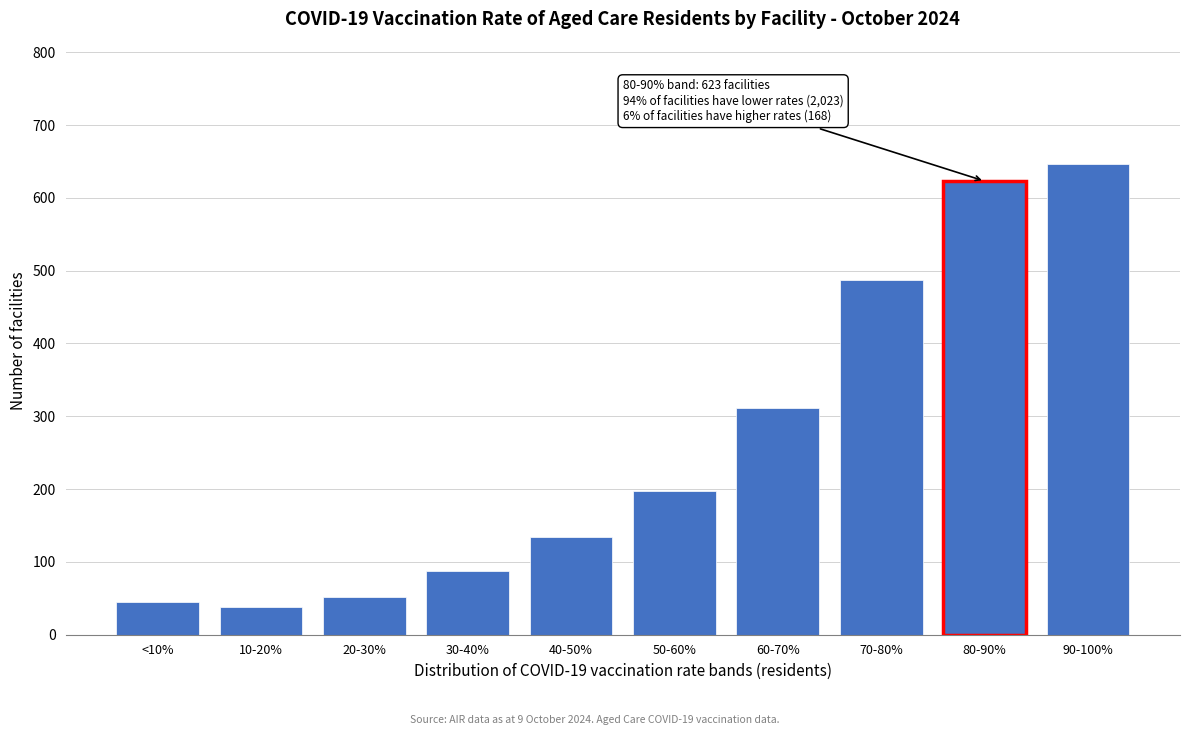

Reading left to right, list all the values displayed in this chart.

45	38	52	87	134	198	312	487	623	647